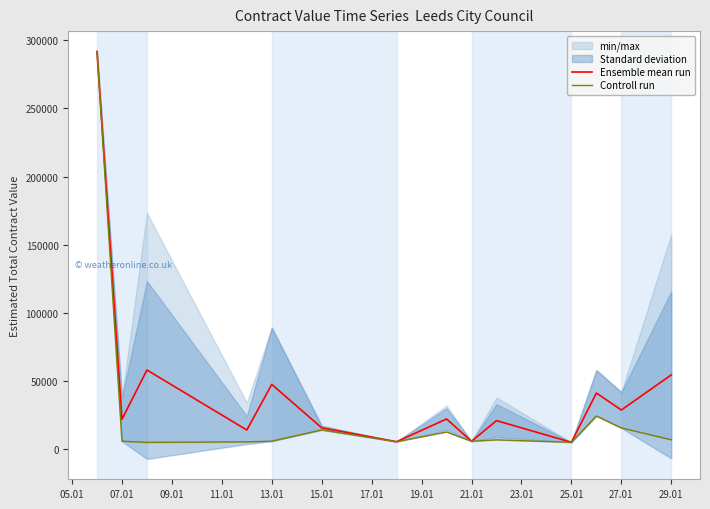

True or false: Ensemble mean run and Controll run cross at least once.

False